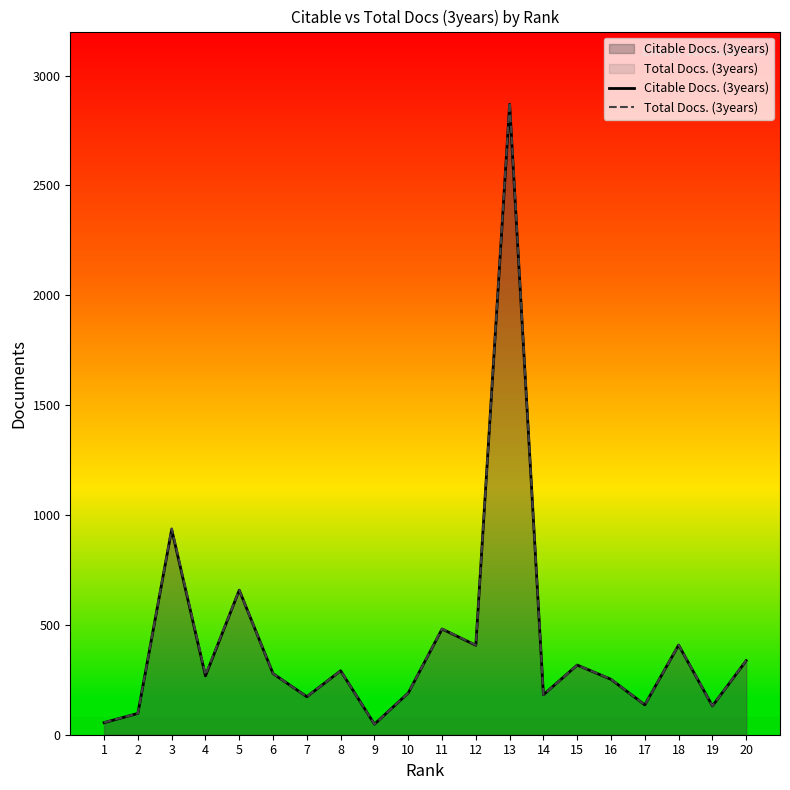

The value of Total Docs. (3years) at 10 is 279. True or false?

False